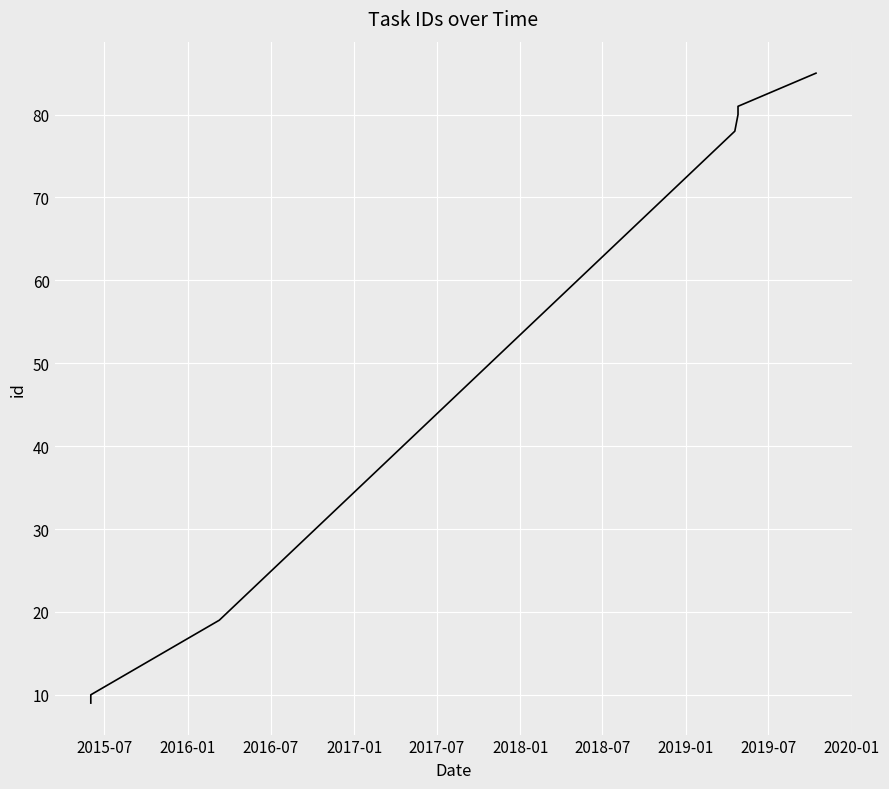

What is the average value?

52